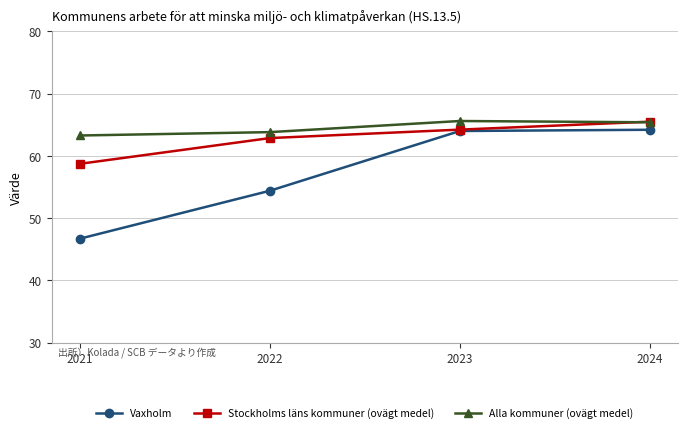

Is the value of Alla kommuner (ovägt medel) at 2023 greater than the value of Vaxholm at 2024?

Yes